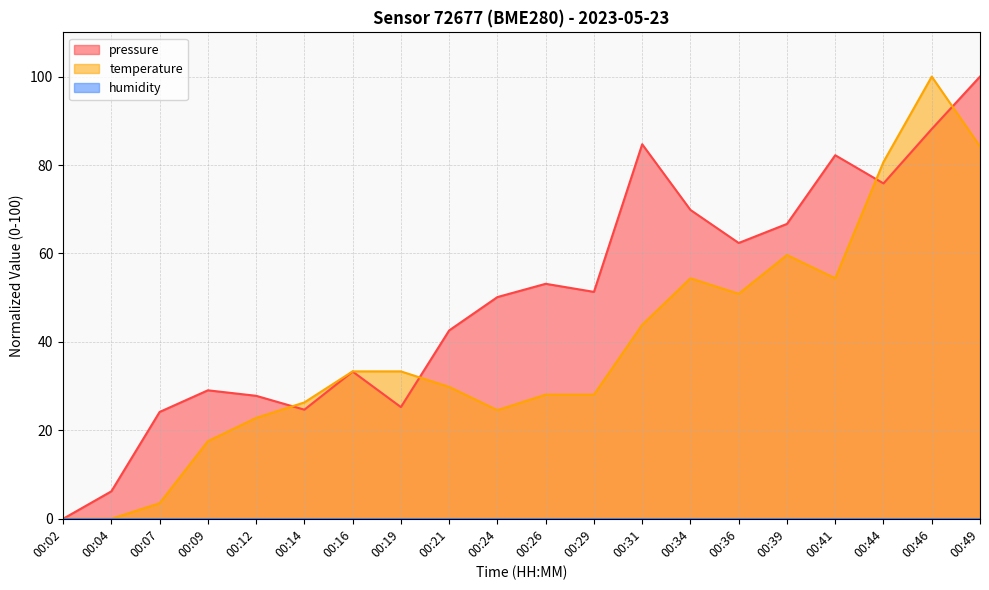

Is the value of pressure at 00:44 greater than the value of temperature at 00:02?

Yes